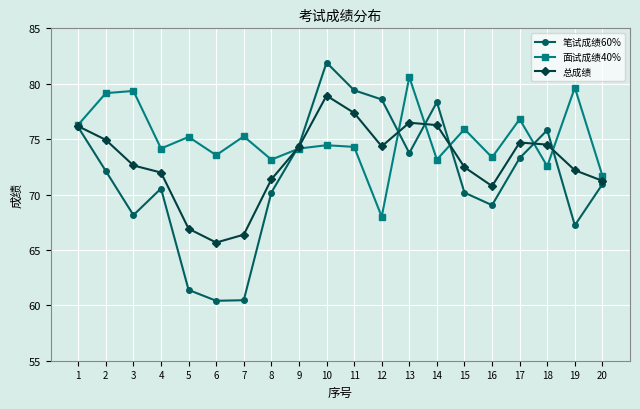

What is the value of the 面试成绩40% point at the 12th from the left?

68.0